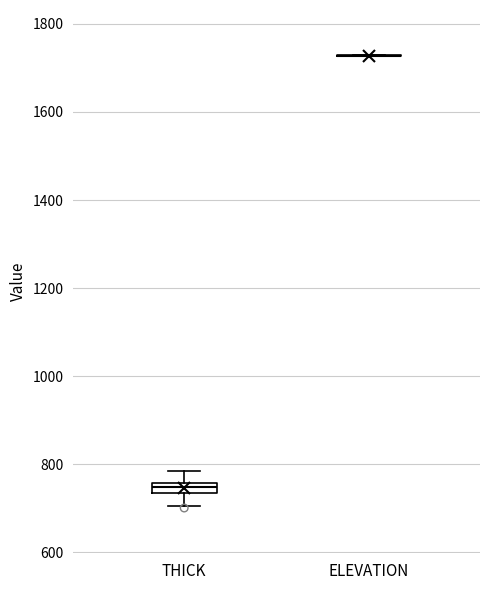

Which box is the tallest, from its lower edge to its upper edge?

THICK